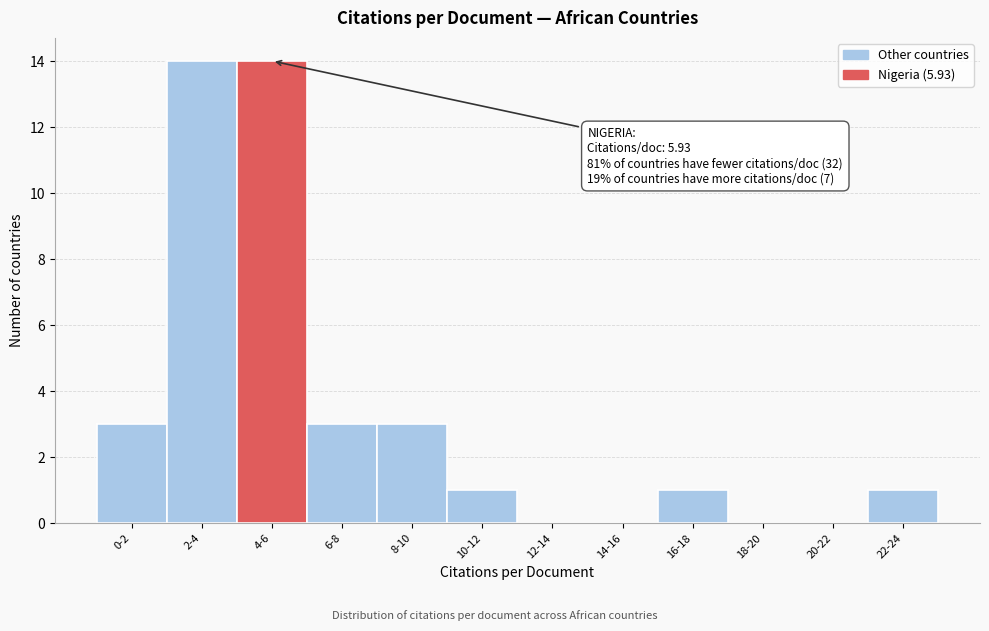

Reading left to right, list all the values displayed in this chart.

0-2=3	2-4=14	4-6=14	6-8=3	8-10=3	10-12=1	12-14=0	14-16=0	16-18=1	18-20=0	20-22=0	22-24=1